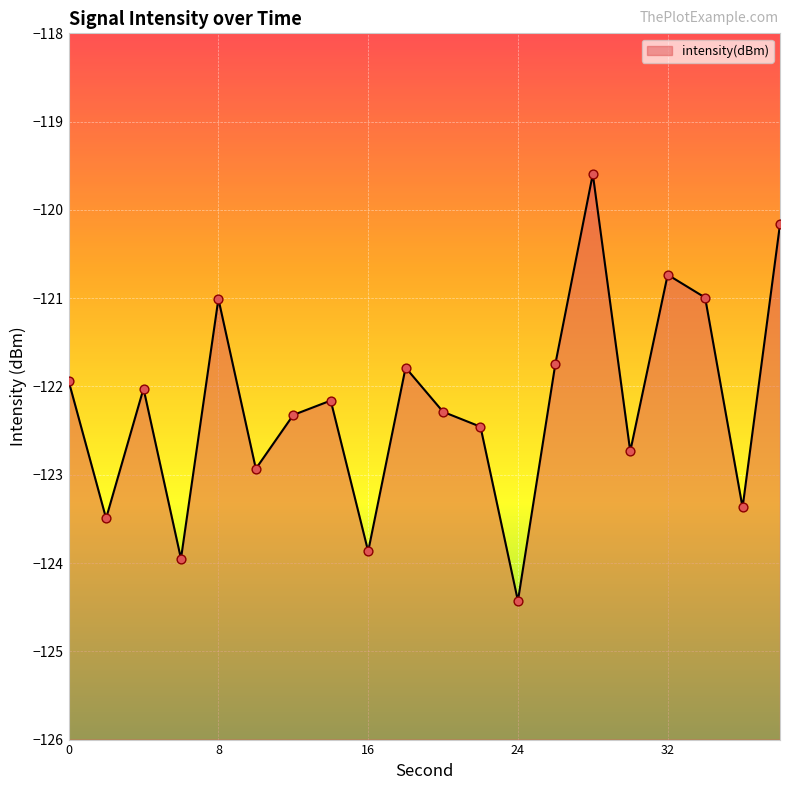

Which has a higher value, 18 or 2?

18